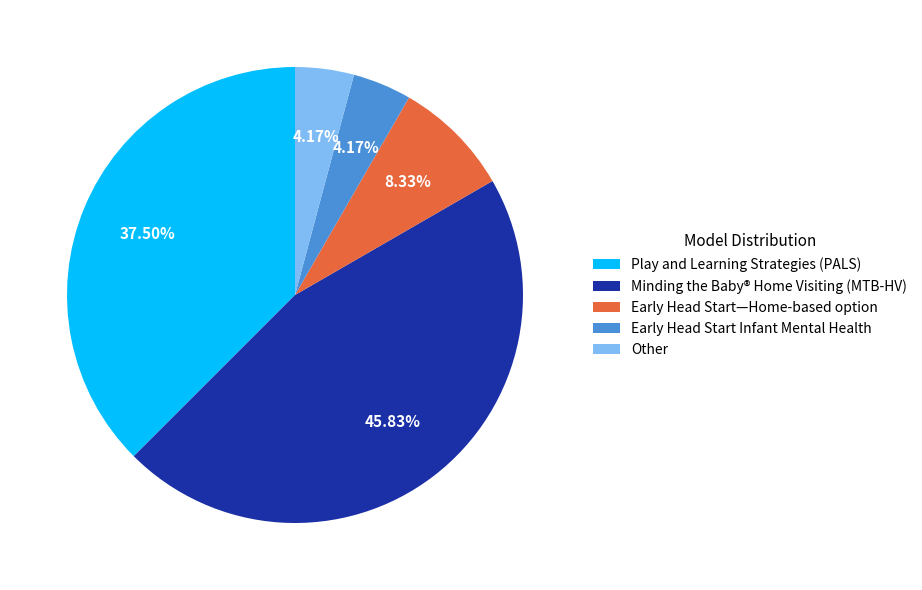

True or false: Play and Learning Strategies (PALS) accounts for 50% of the total.

False